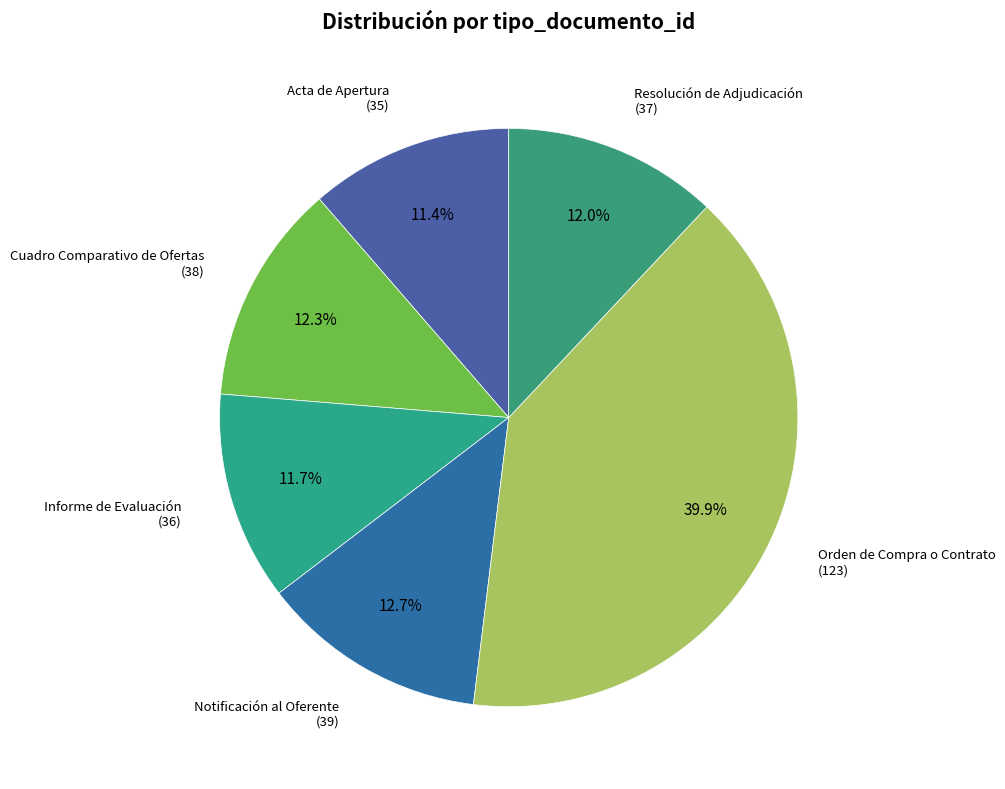

To the nearest percent, what percentage of the pie is Informe de Evaluación?

12%